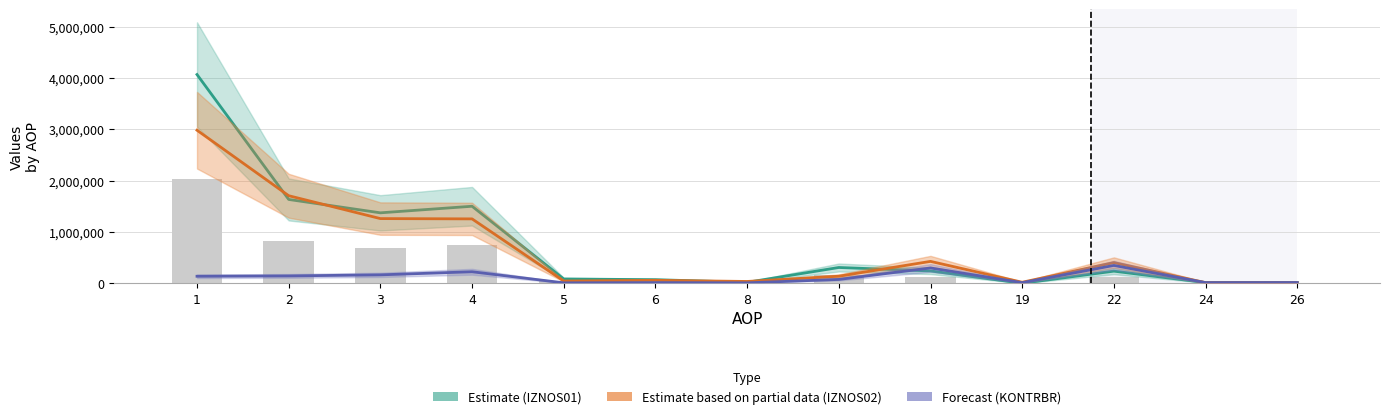

What is the difference between the KONTRBR (Forecast) values at 22 and 18?

49138.2